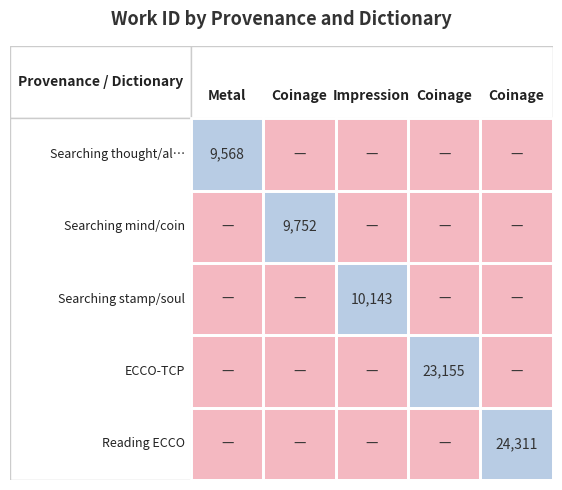

True or false: Searching thought/allay has a value of 17009 at 3.

False